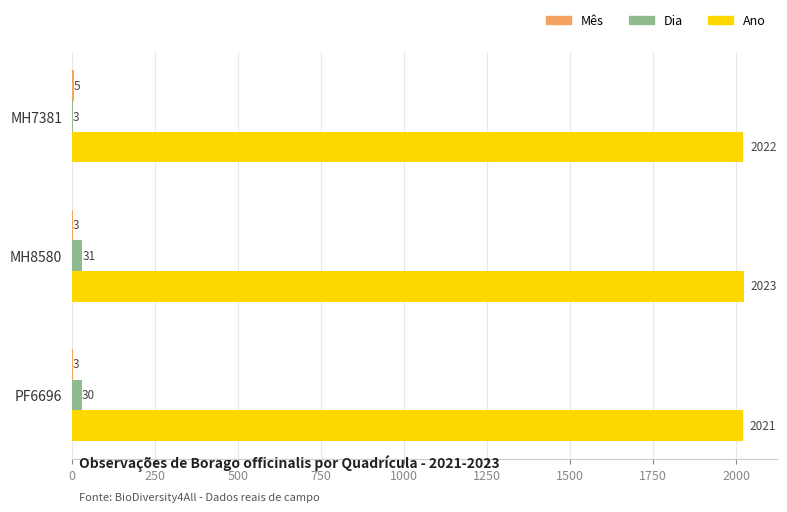

Is it true that Dia equals 31 at MH8580?

True